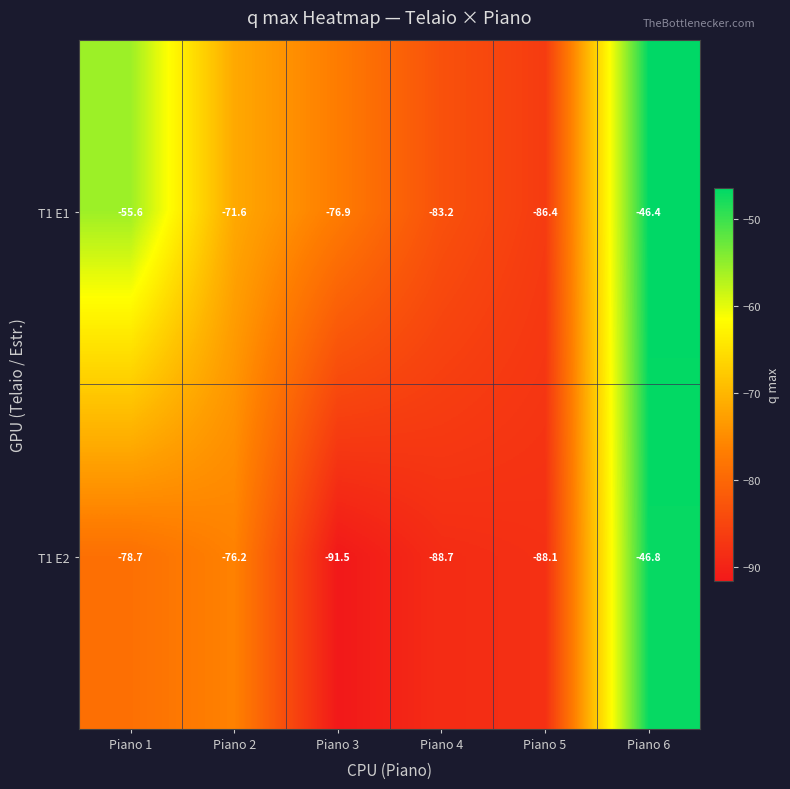

What is the total value across all series at Piano 2?

-147.8